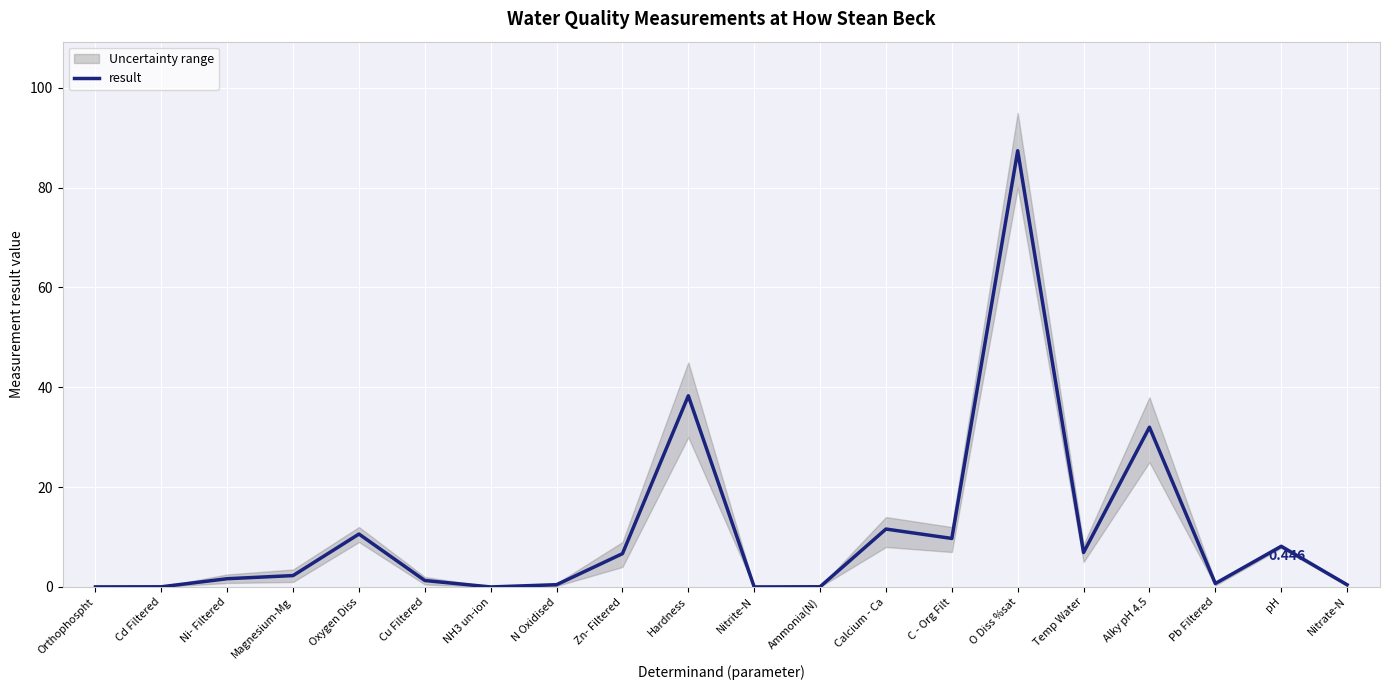

Where is the first local minimum?

NH3 un-ion